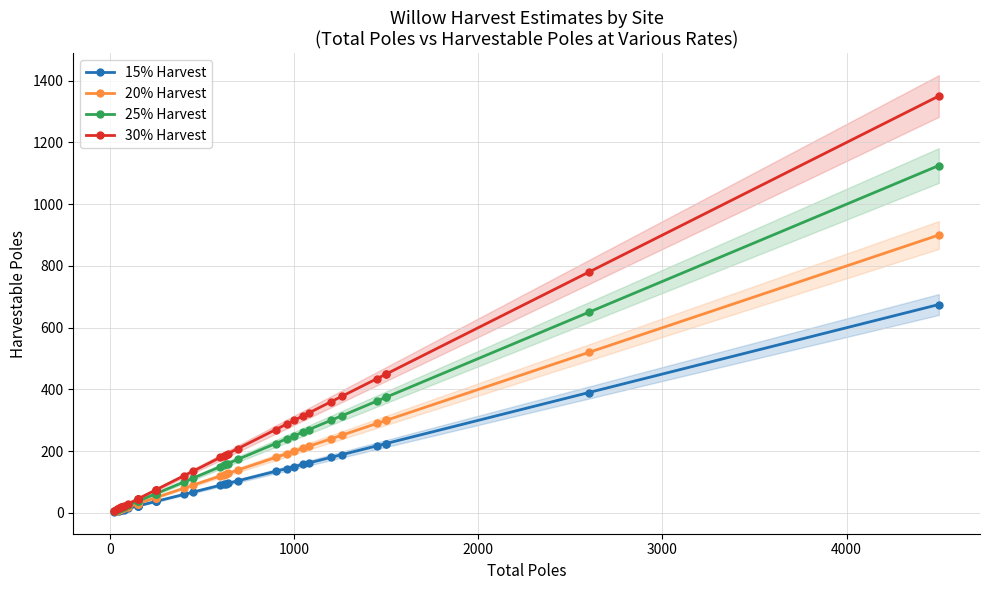

Count the number of data series in this chart.

4